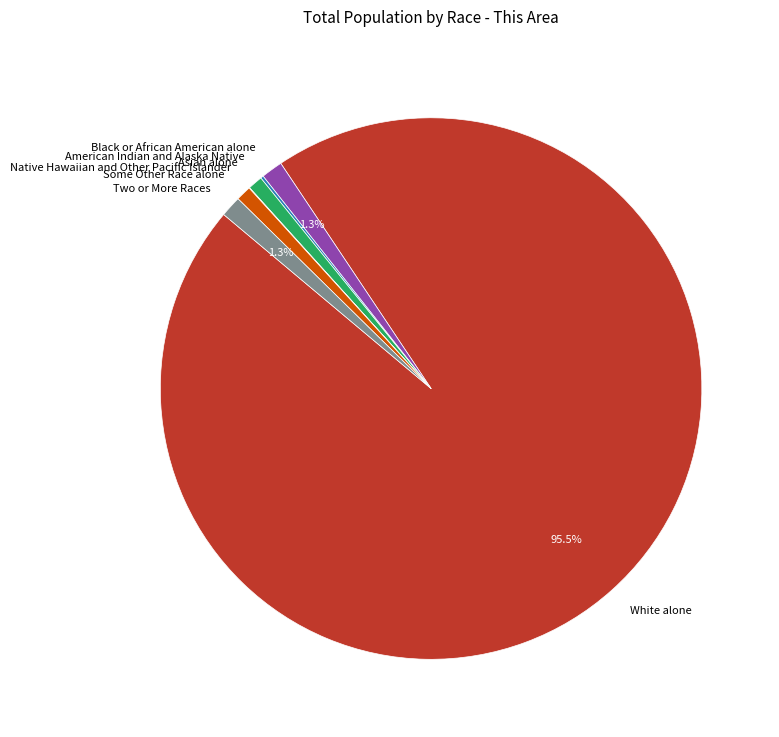

What is the largest slice in the pie chart?

White alone